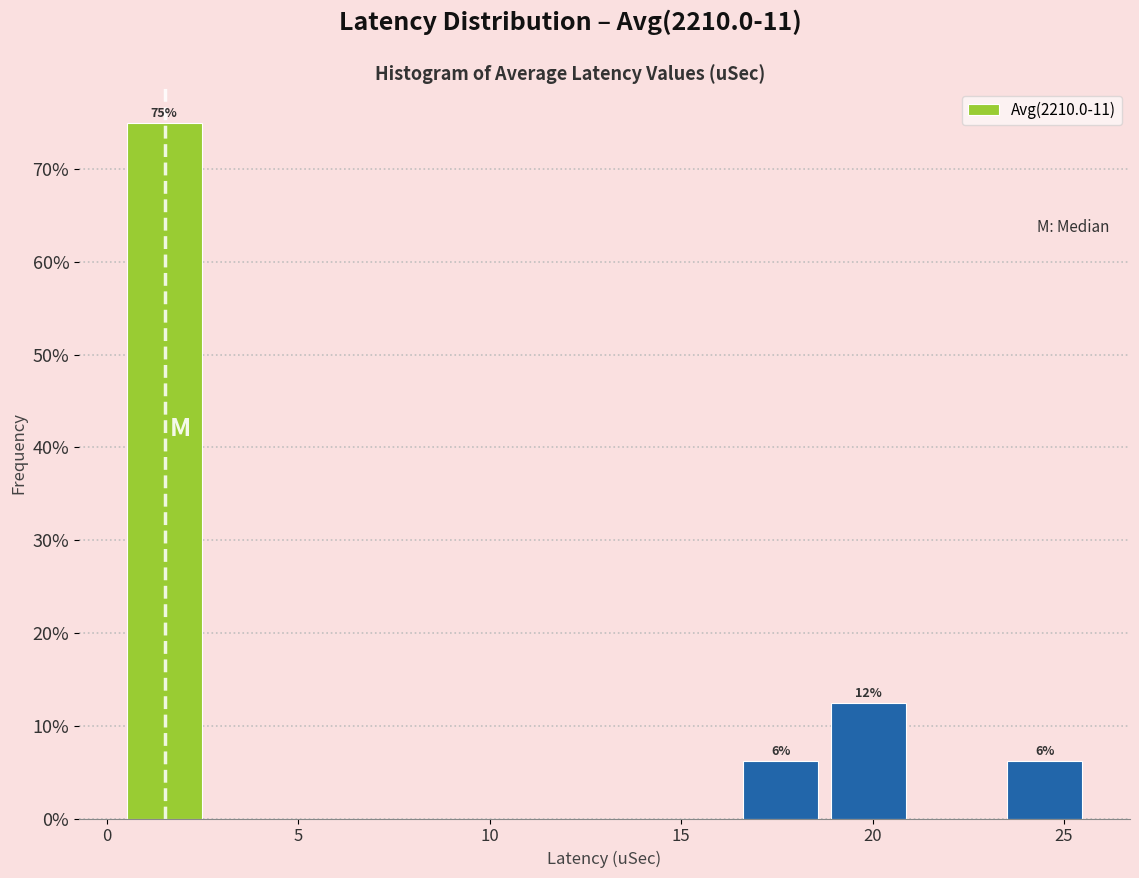

Over which range of the x-axis is the bar tallest?

0.5 to 2.5